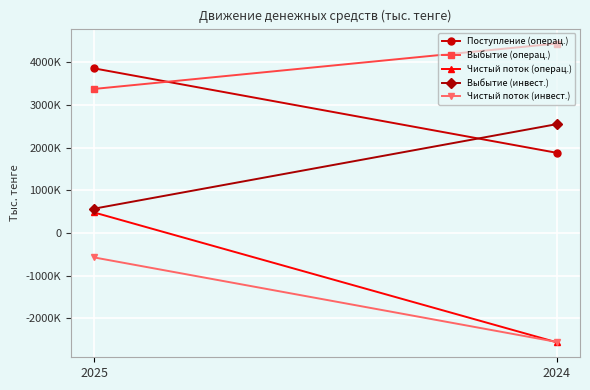

What is the spread (max minus min) of values at 2025?

4431470